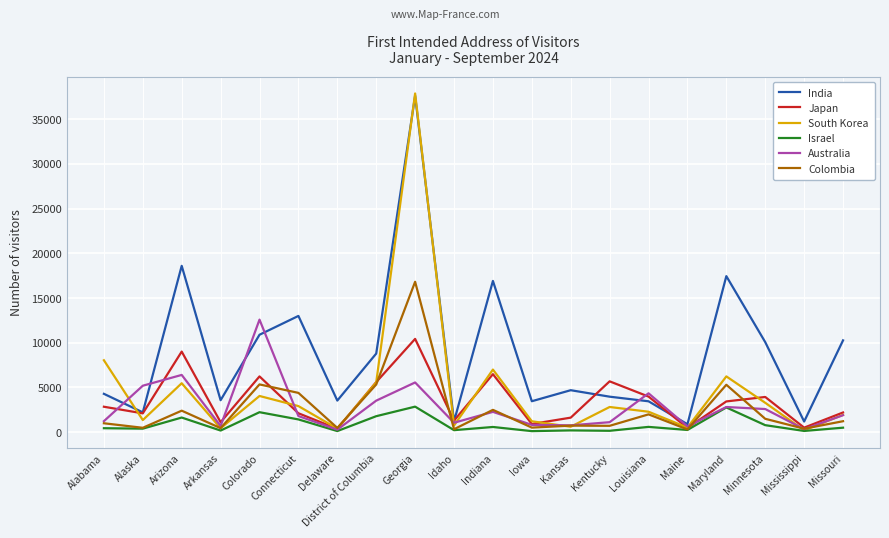

In South Korea, how many points are lower than both neighbors (excluding endpoints)?

7